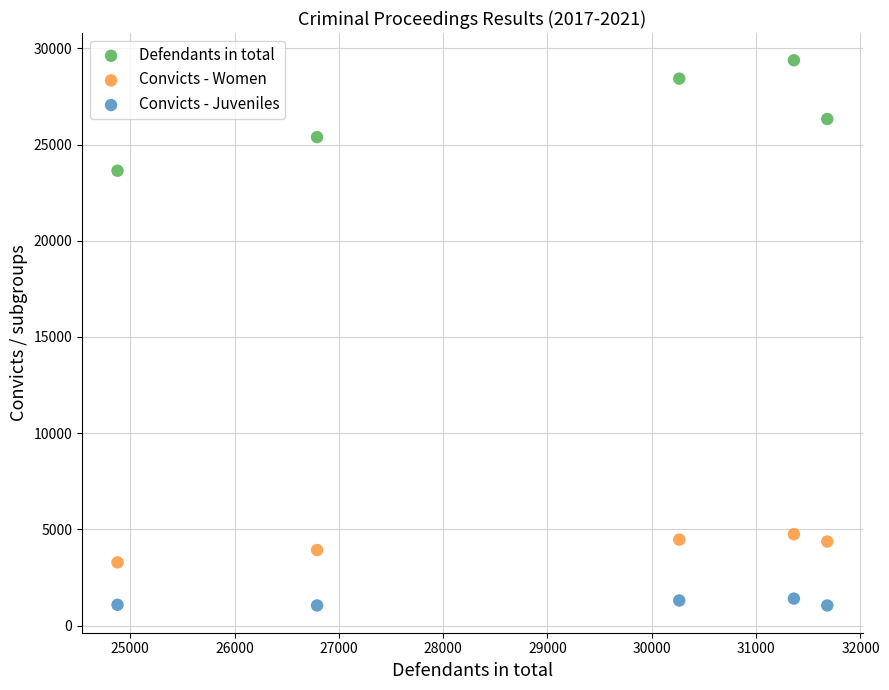

Across all data points, what is the range of X values (max minus min)?

6804